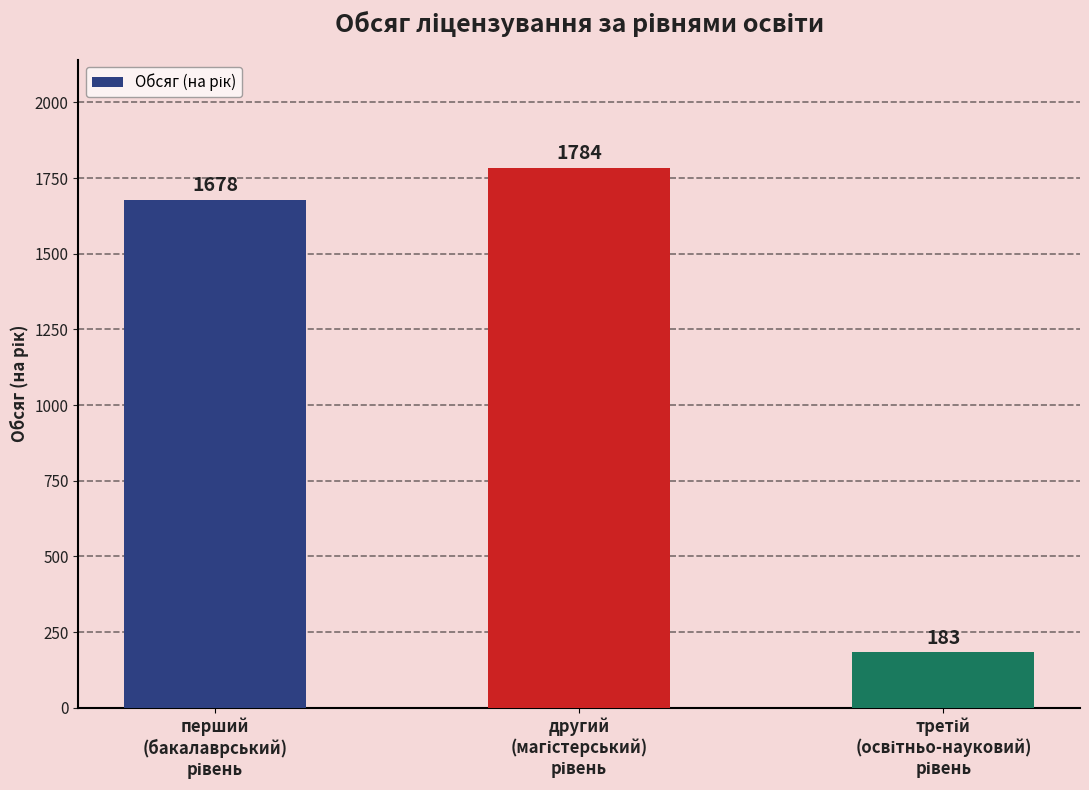

What is the greatest value displayed?

1784